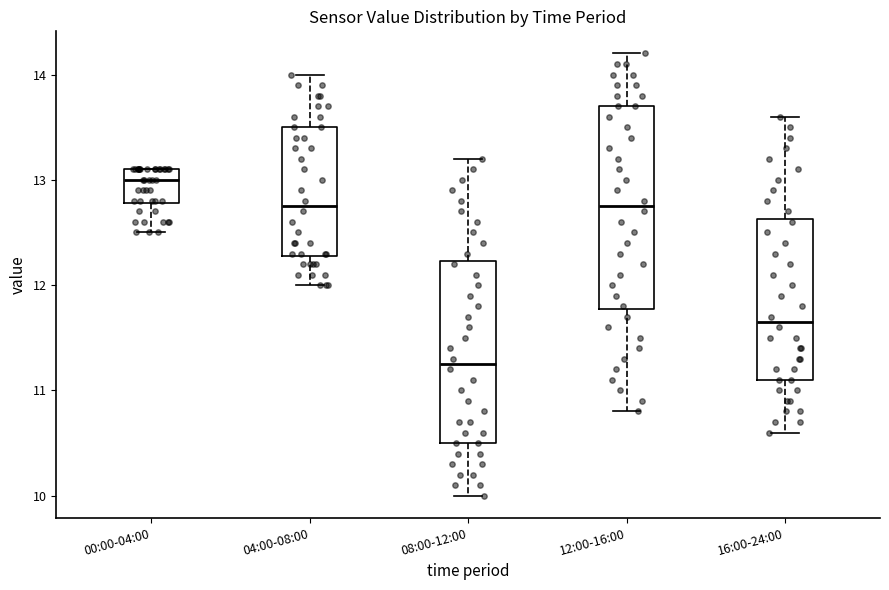

Comparing the boxes themselves (not the whiskers), which one is the tallest?

12:00-16:00